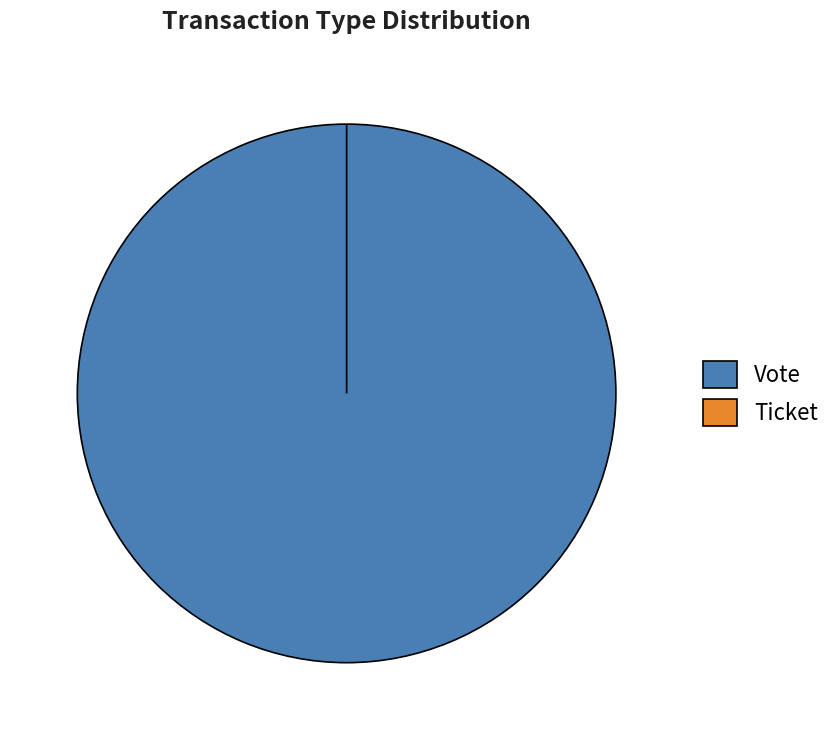

Which slice is the smallest?

Ticket